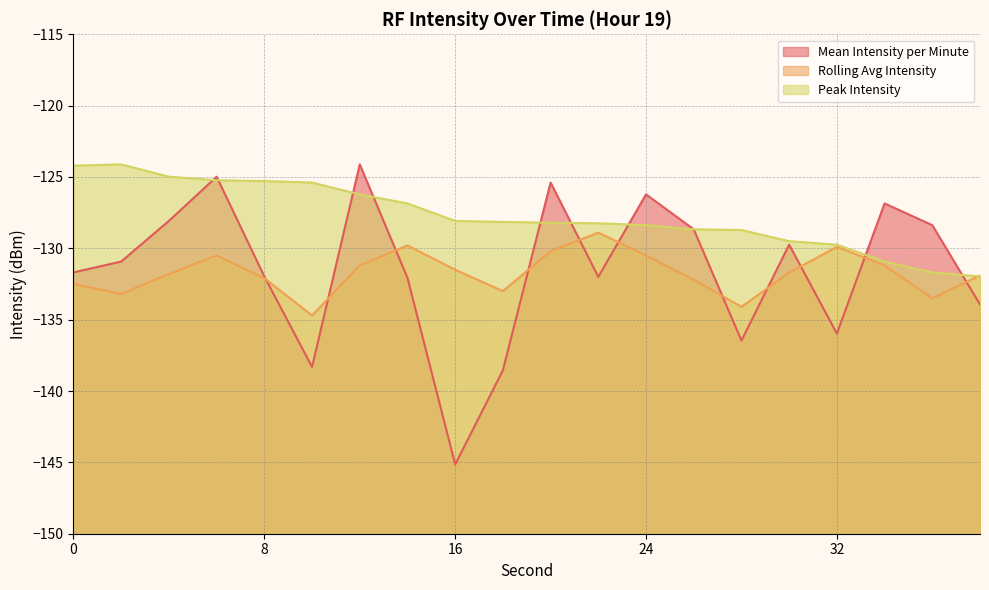

What is the difference between the Peak Intensity values at 10 and 34?

5.5